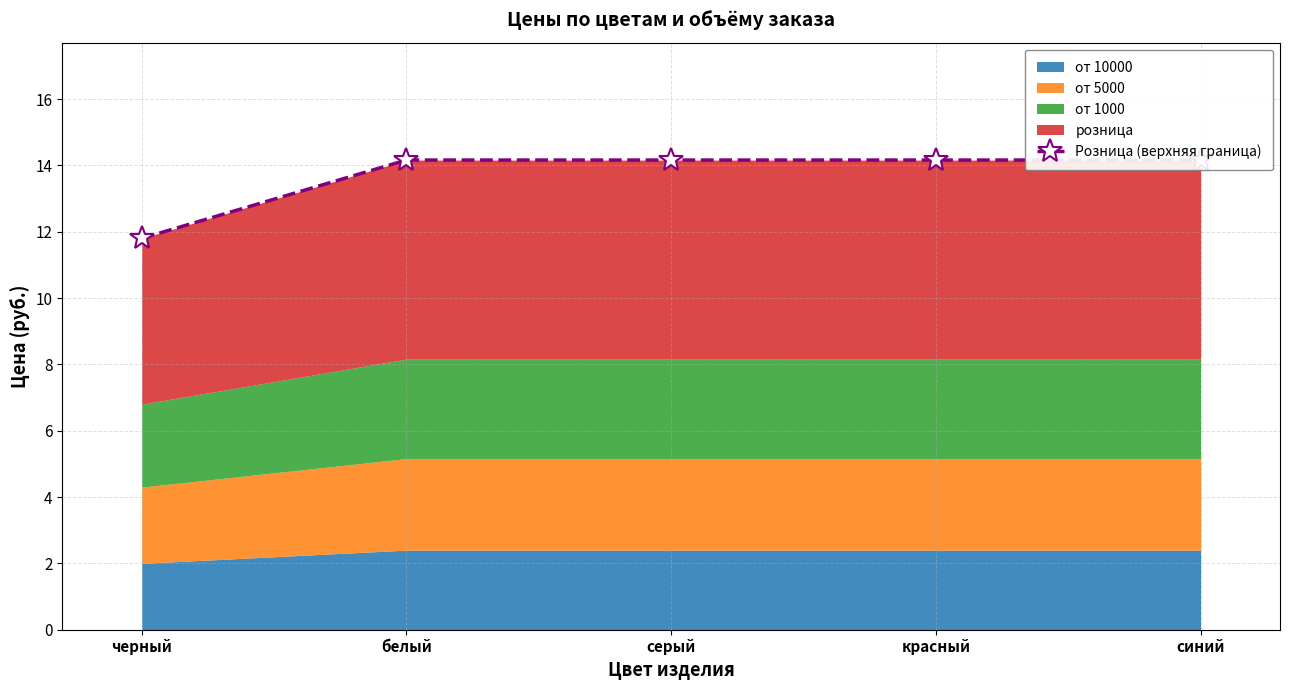

What is the ratio of the value at белый to the value at черный?

1.2